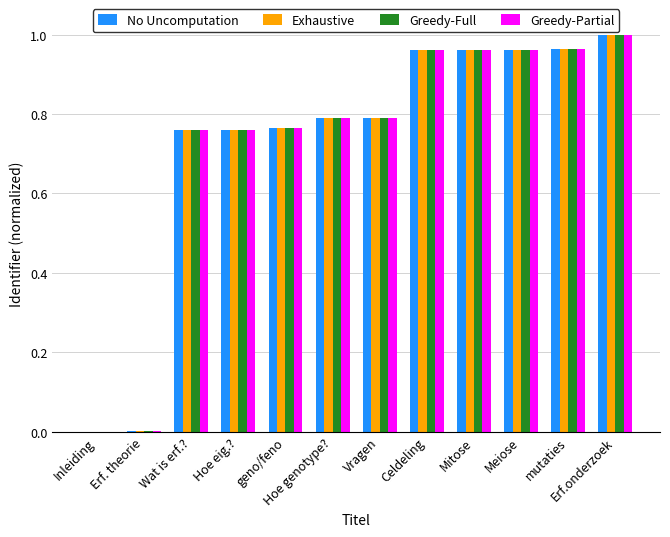

Is it true that No Uncomputation equals 1.3 at Celdeling?

False